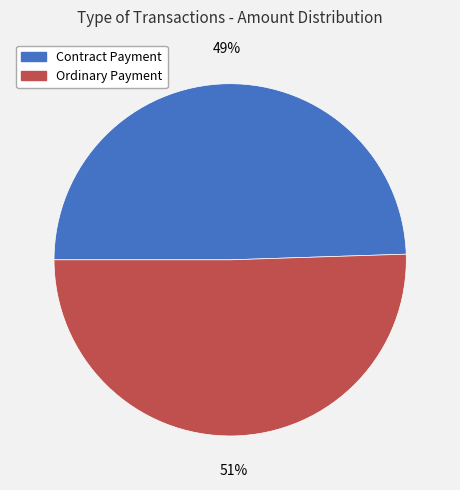

What is the ratio of the value at Ordinary Payment to the value at Contract Payment?

1.0